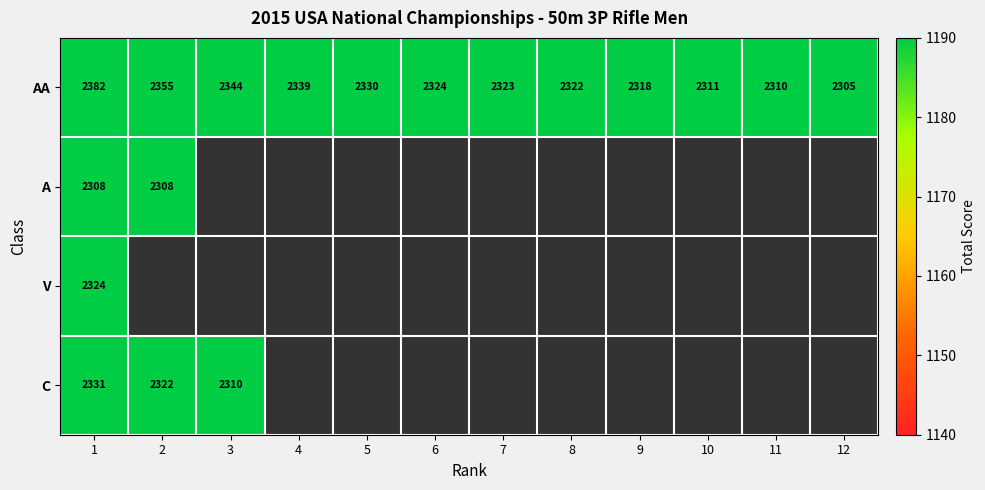

What is the sum of all AA values?

27963